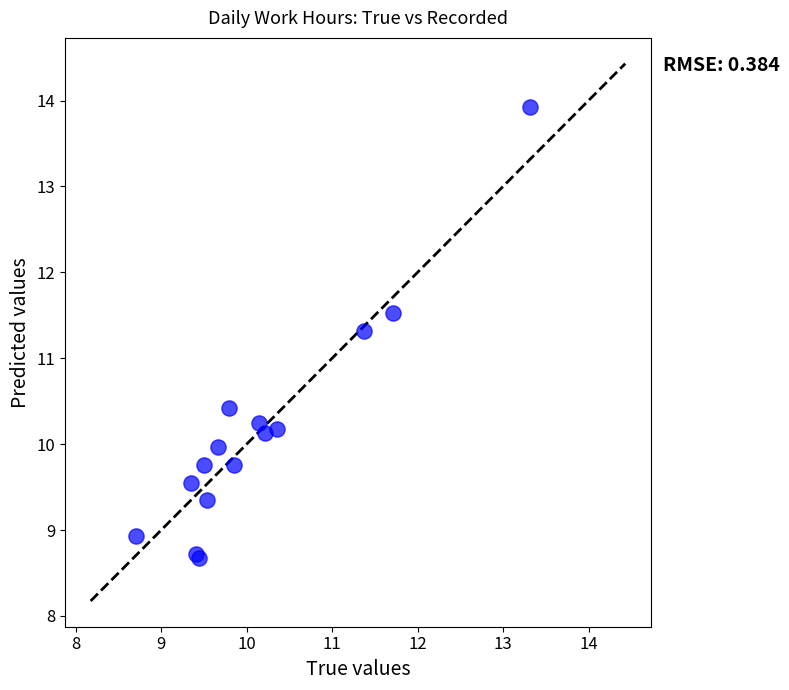

What Y value in the scatter plot is closest to 11?

11.3